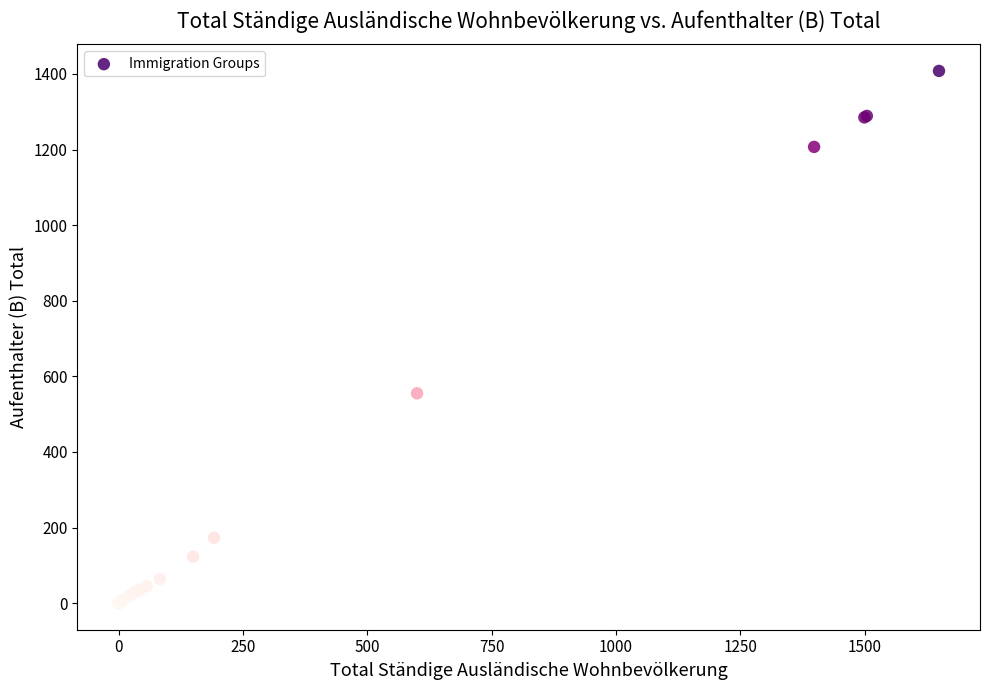

What Y value in the scatter plot is closest to 704?

555